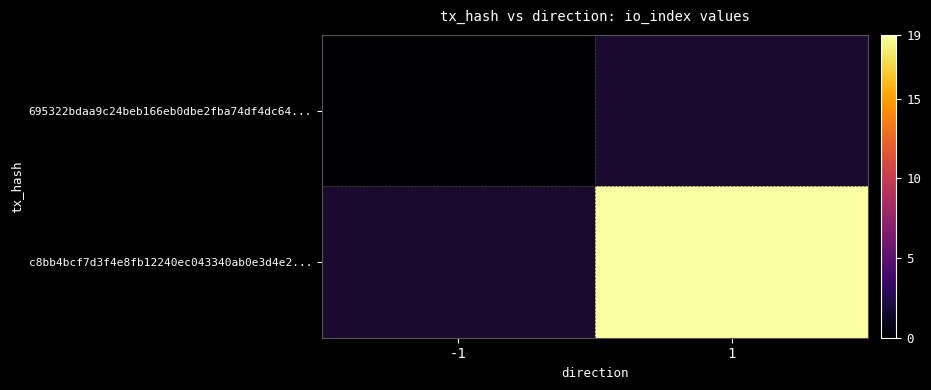

How many distinct data groups are displayed?

2